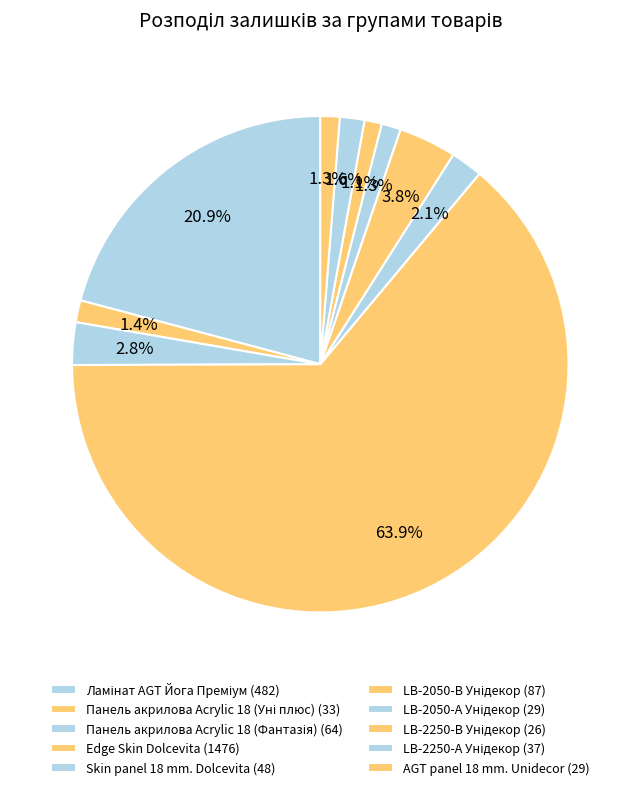

How many slices are in this pie chart?

10